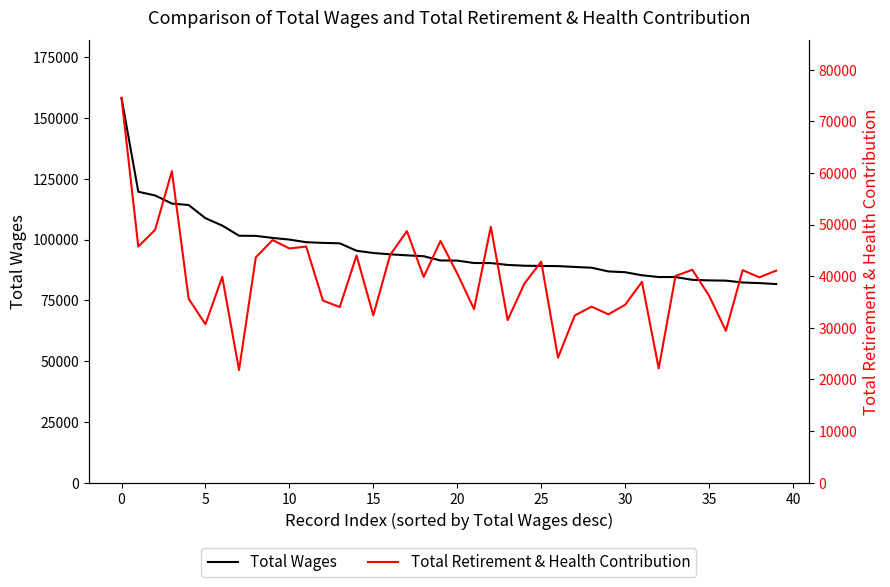

True or false: Total Wages has more than 2 interior local peaks.

False